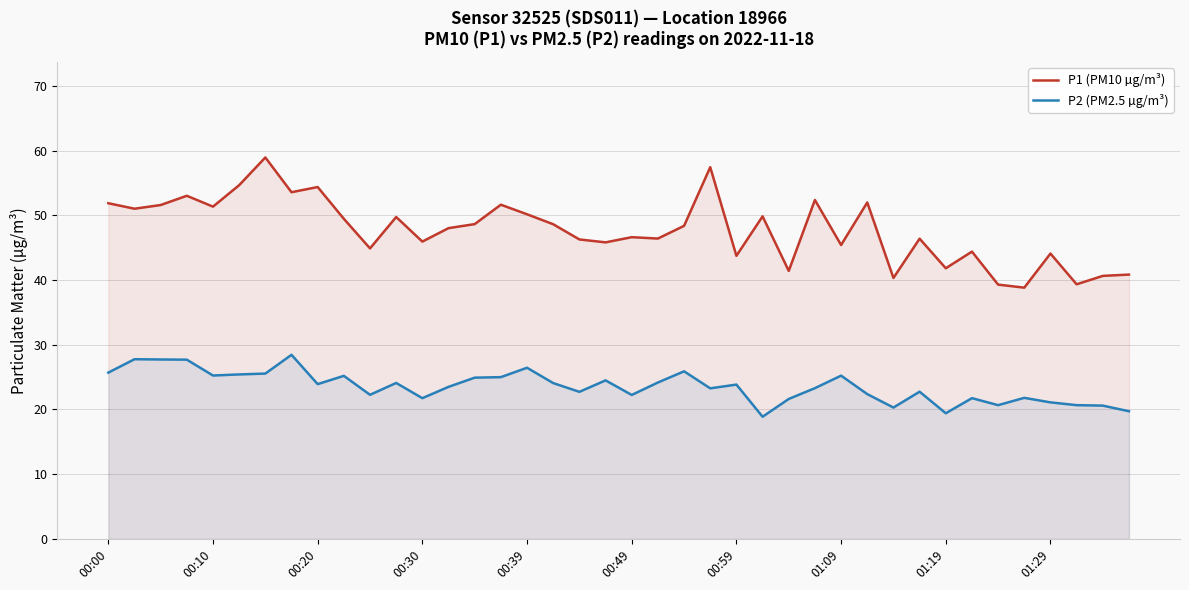

Which has a higher value, 10 or 00:00?

00:00